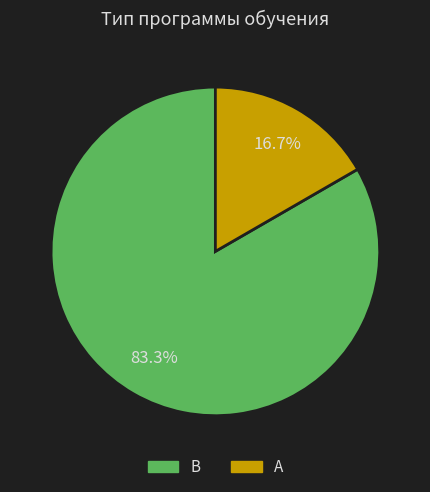

Rank the categories by value from highest to lowest.

В, А